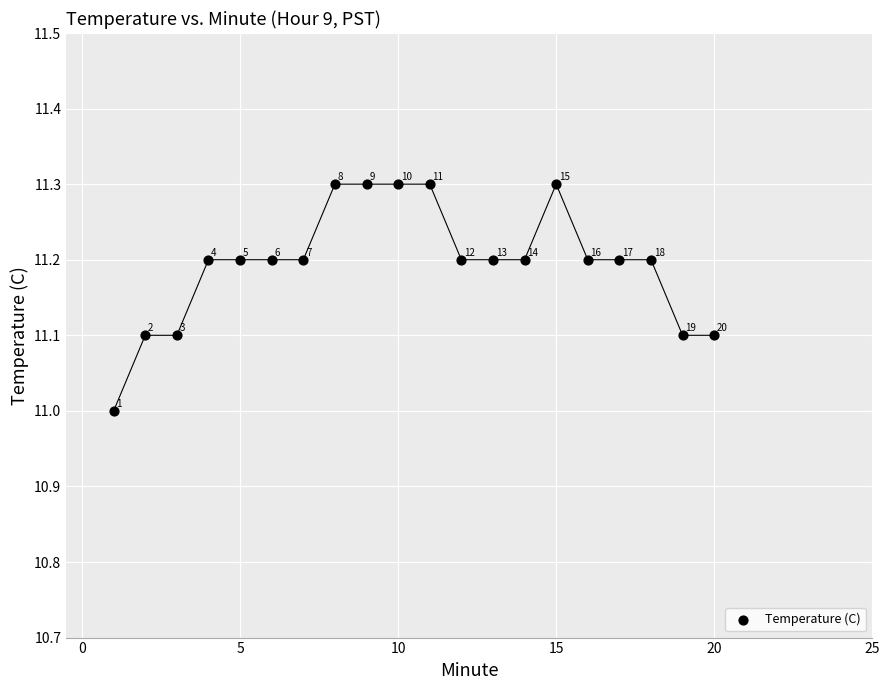

What is the range of X values (max minus min)?

19.0